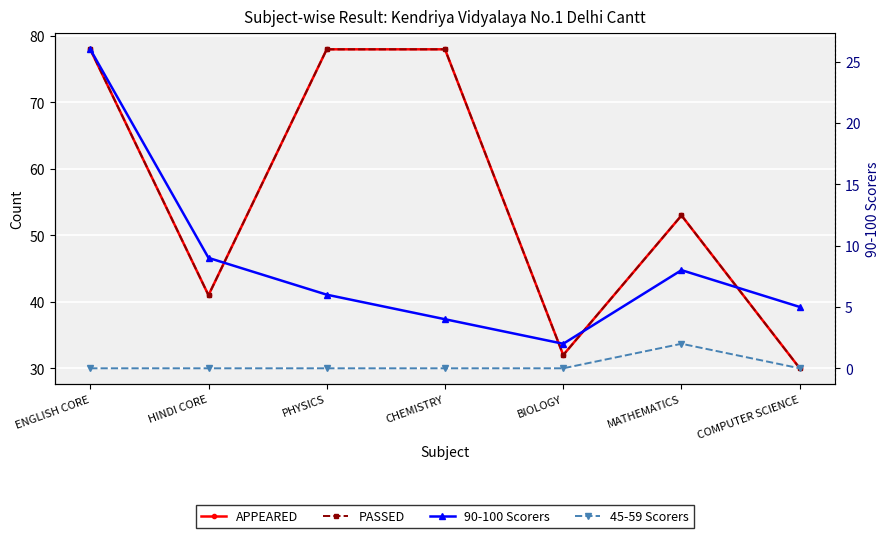

Where does the 90-100 Scorers series first go above 6?

ENGLISH CORE